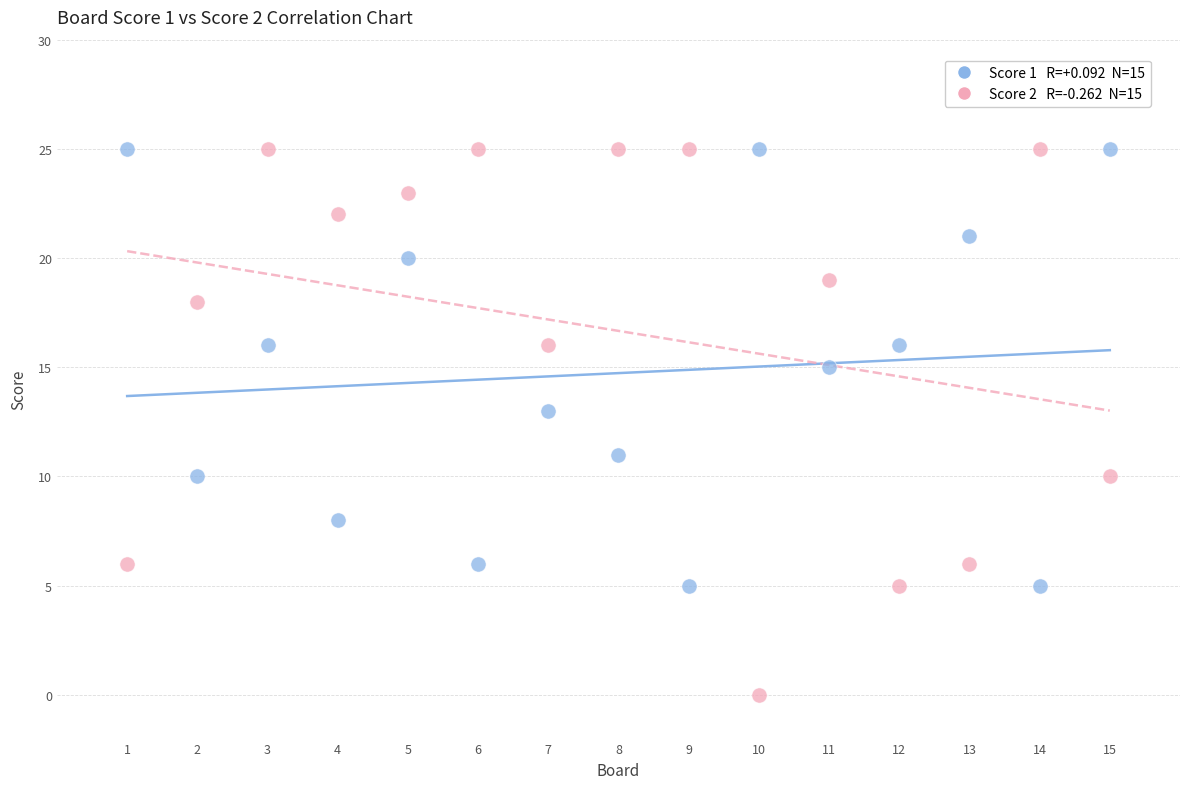

Across all data points, what is the range of X values (max minus min)?

14